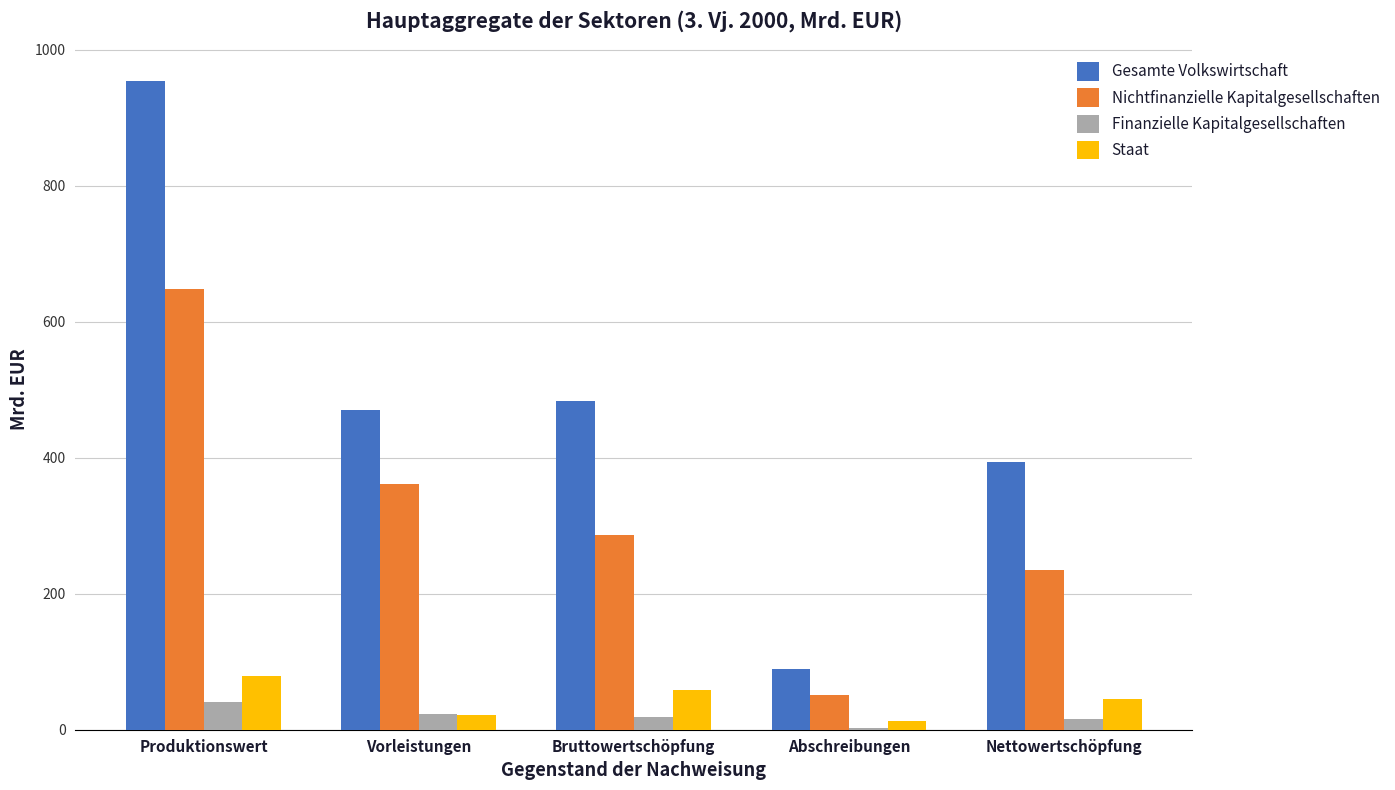

How many data points does each series have?

5